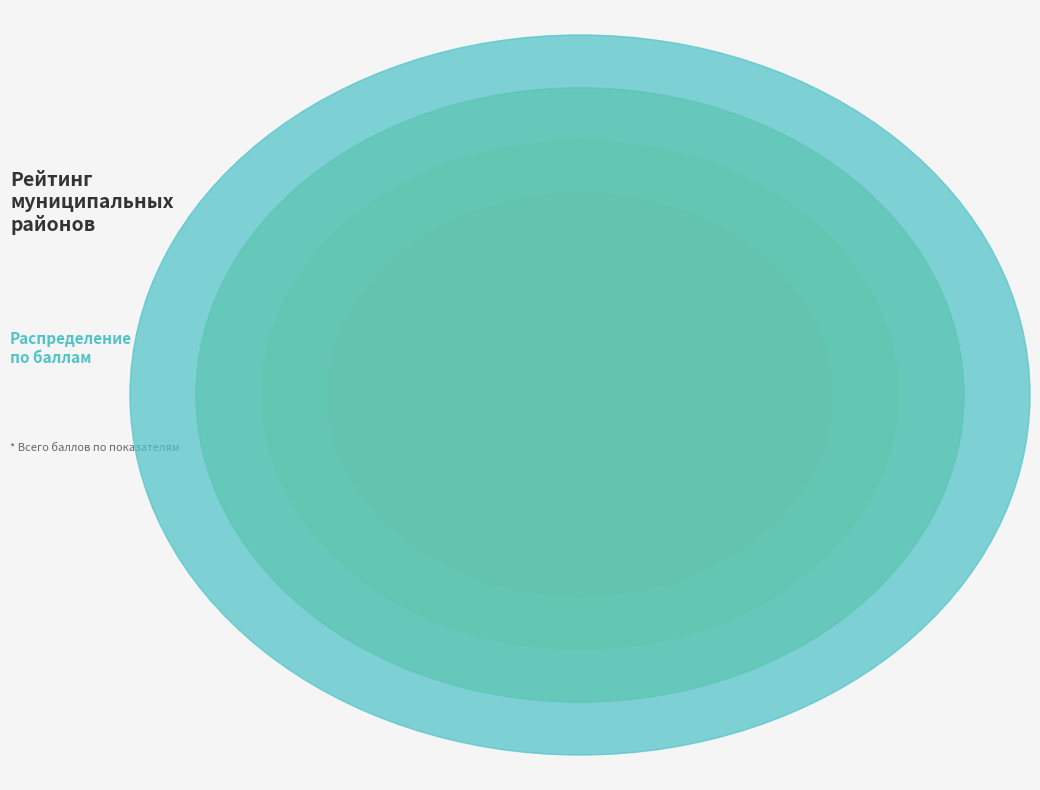

What portion of the pie excludes Мценский район?

96.1%